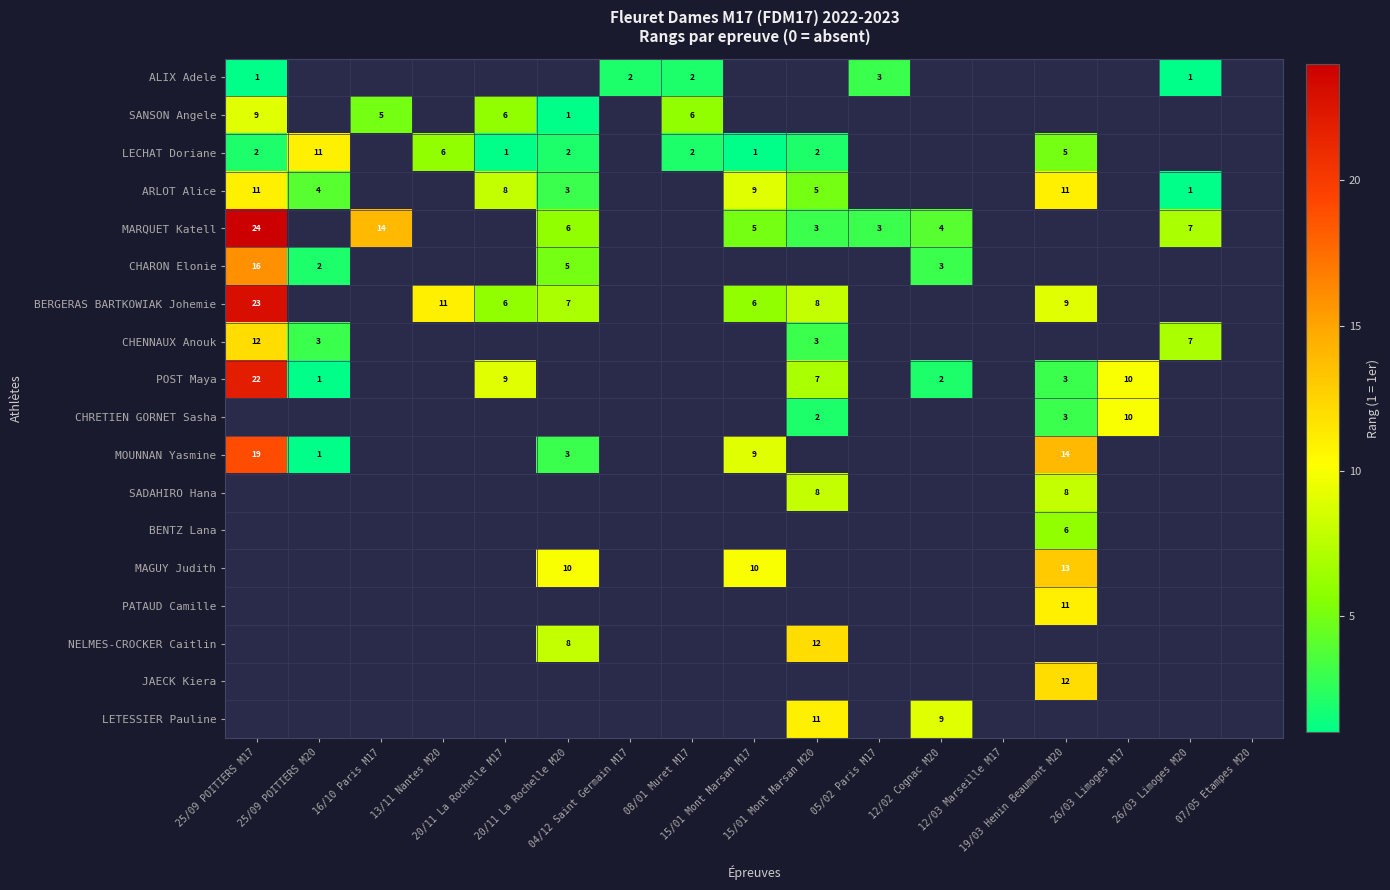

Is the value of ALIX Adele at 15/01 Mont Marsan M17 greater than the value of SANSON Angele at 15/01 Mont Marsan M20?

No